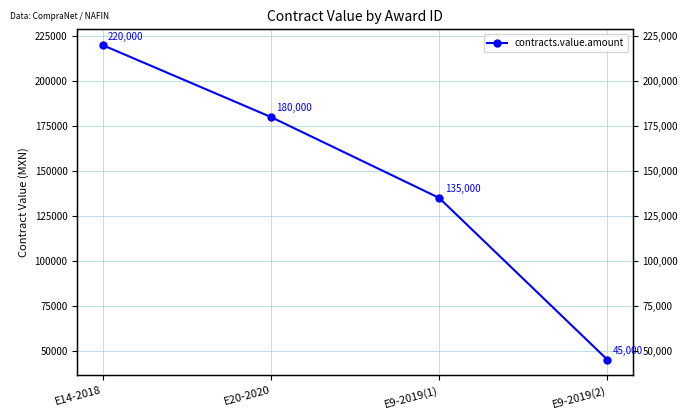

Which has a higher value, E14-2018 or E9-2019(1)?

E14-2018